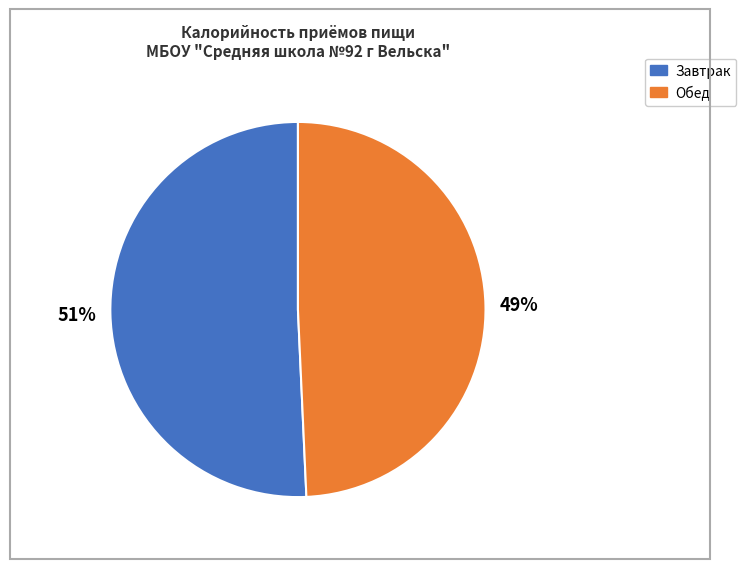

Which category has the biggest portion of the pie?

Завтрак